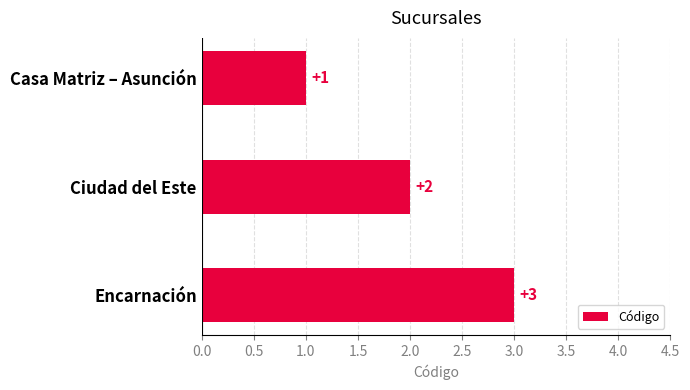

What is the sum of the values at Ciudad del Este and Encarnación?

5